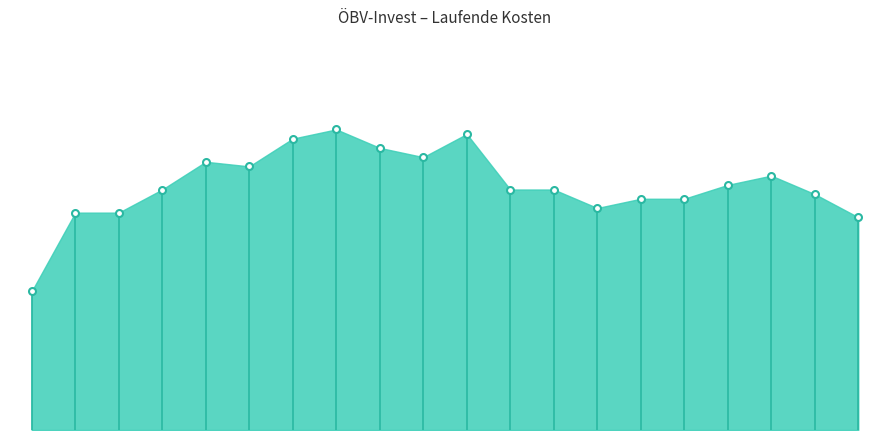

Which category has the highest value across all series?

2015-10-31